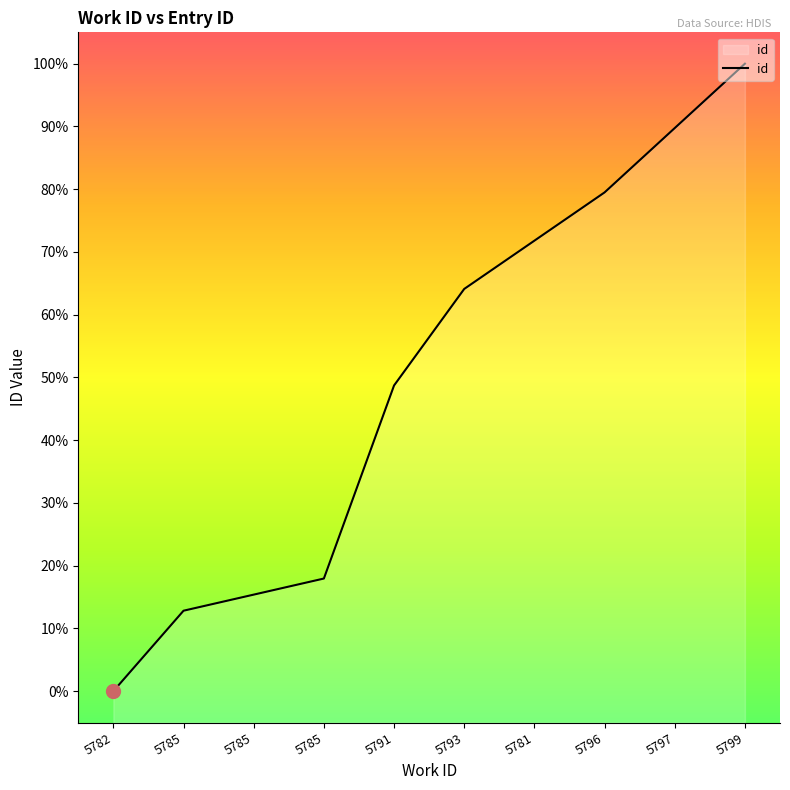

What is the change in value from 5797 to 5799?

+10.3